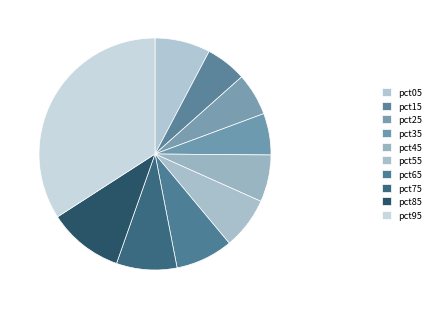

How many segments does this pie chart have?

10